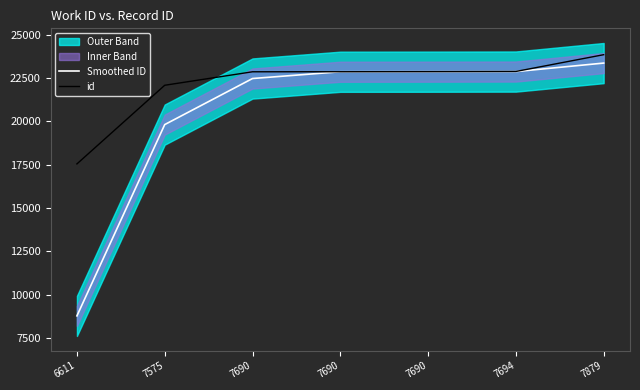

Which category has the lowest value across all series?

6611